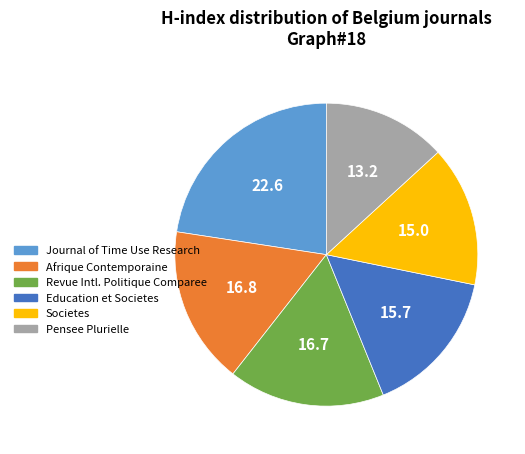

Do Education et Societes and Journal of Time Use Research together represent more than half of the pie?

No